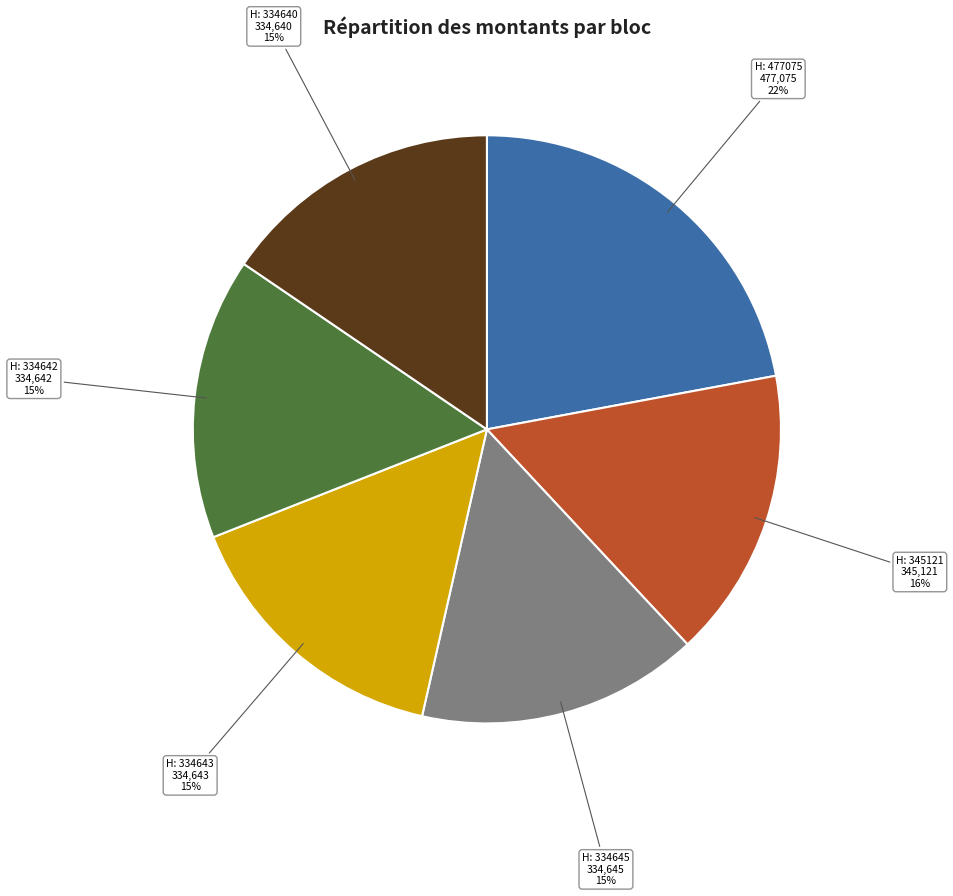

To the nearest percent, what is the average slice percentage?

17%